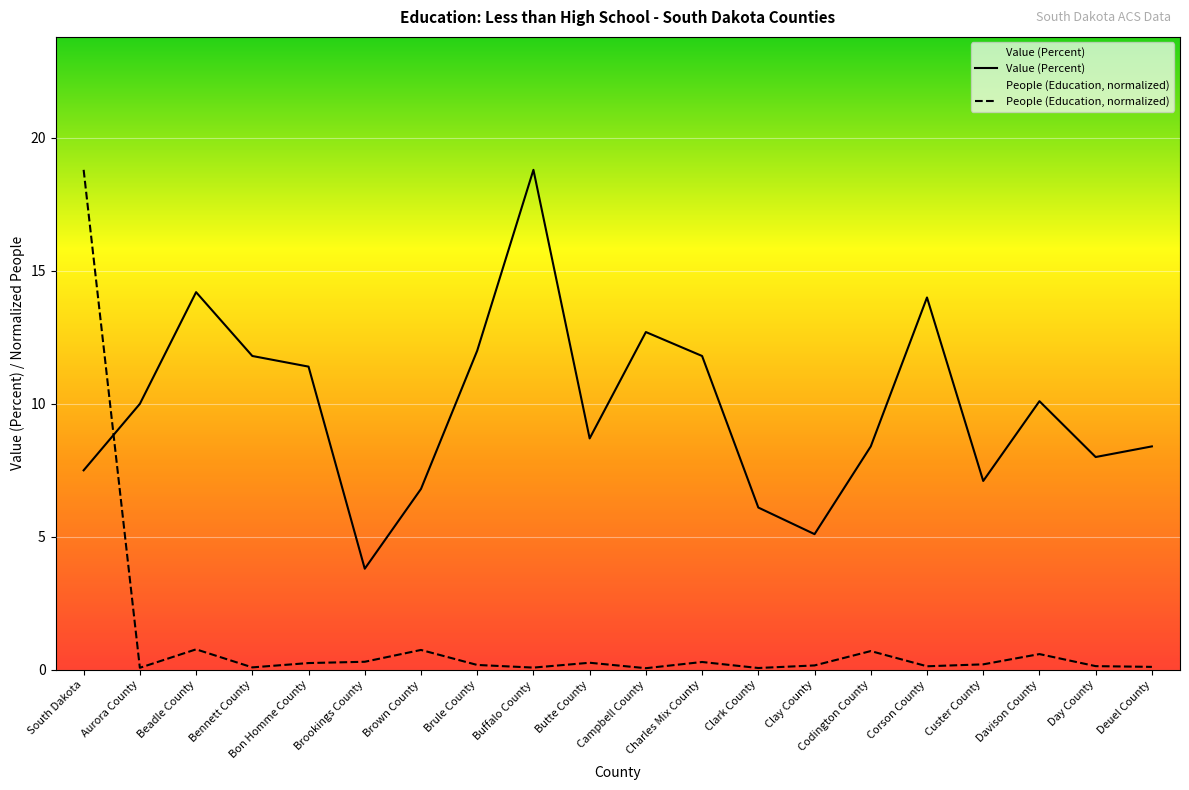

At which category does the chart reach its minimum across all series?

Campbell County